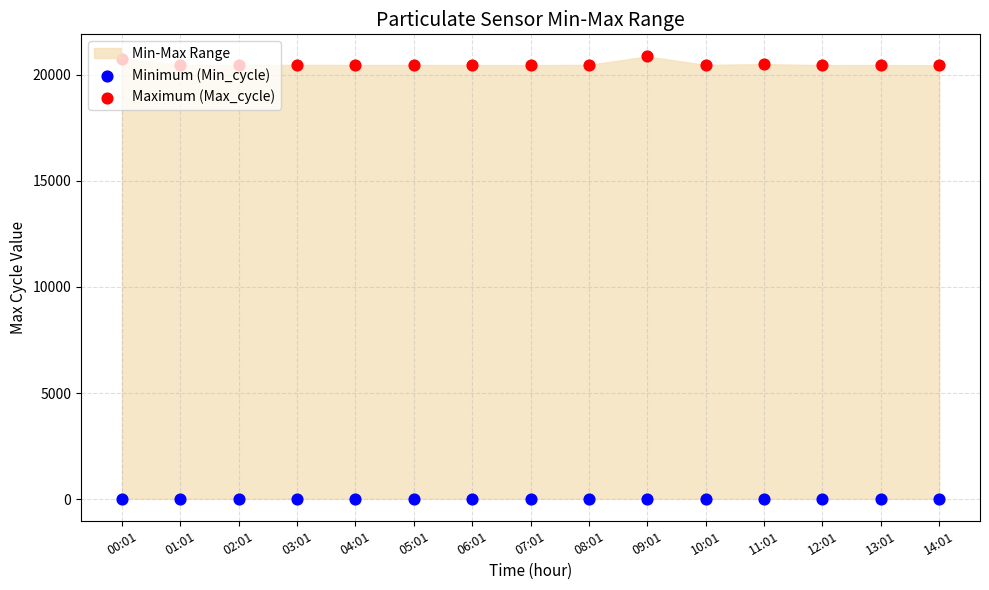

Is the value of Maximum (Max_cycle) at 13:01 greater than the value of Minimum (Min_cycle) at 13:01?

Yes